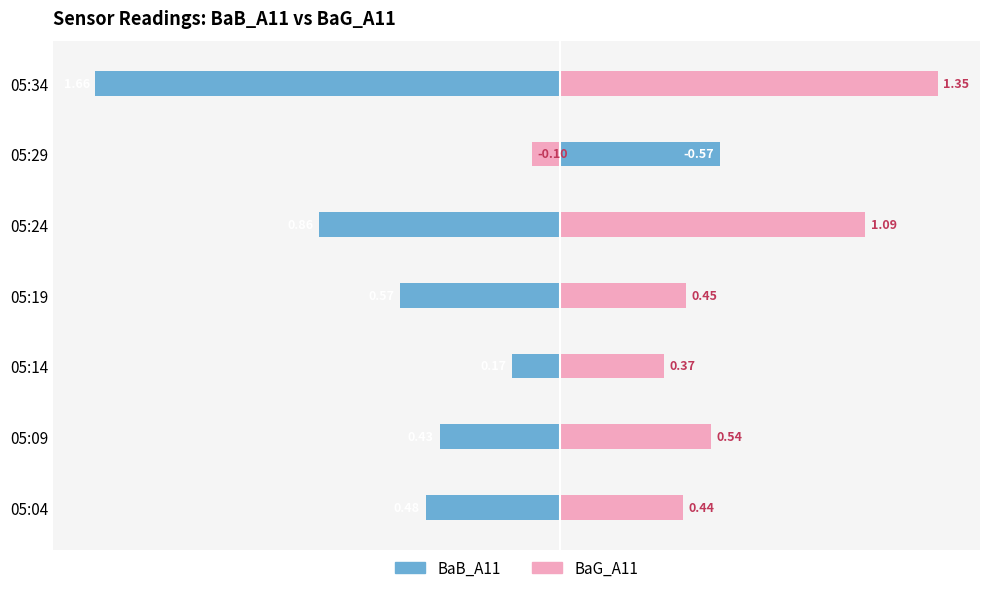

What is the difference between the maximum and second lowest values in the BaB_A11 series?

1.4